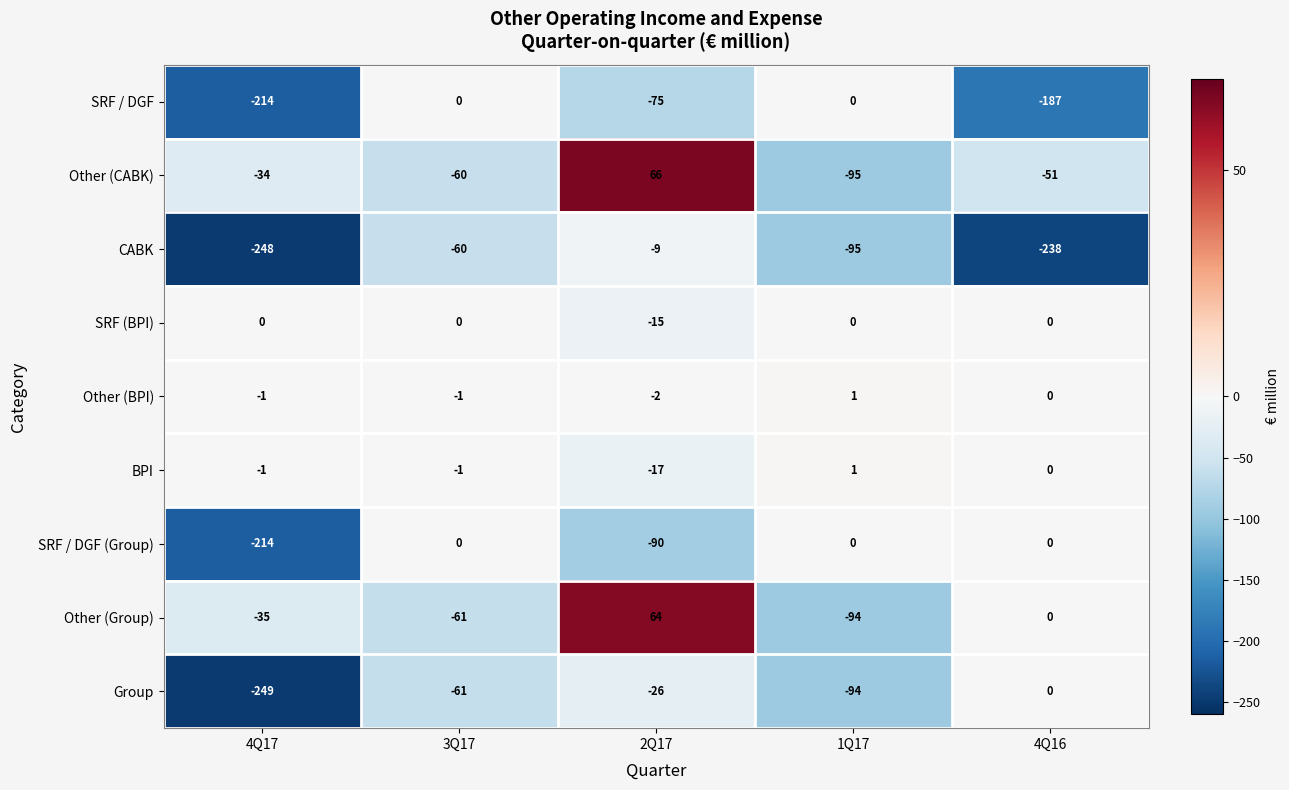

What is the total value across all series at 4Q17?

-996